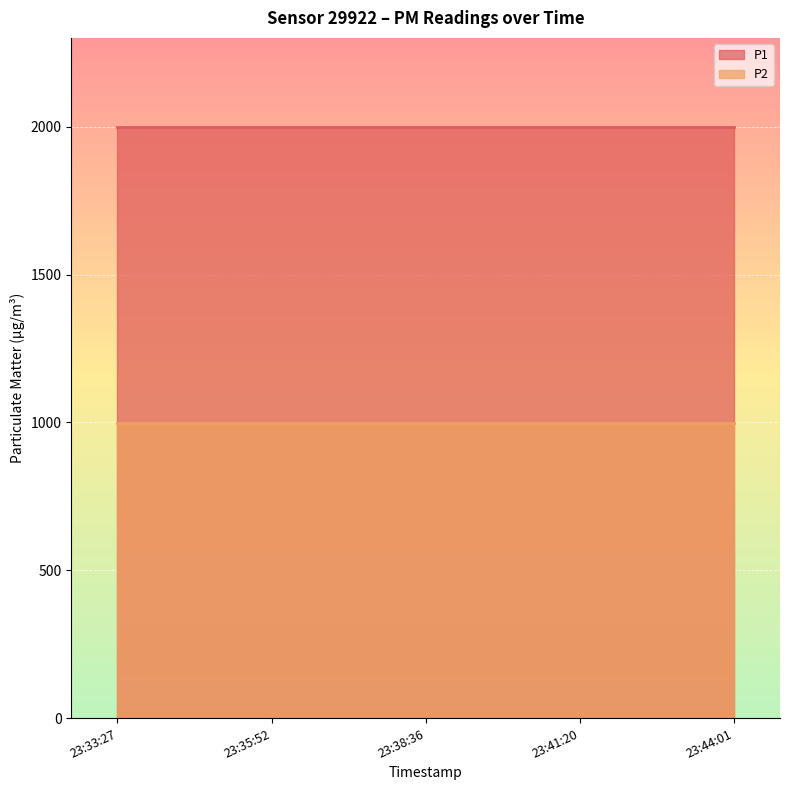

True or false: P2 has more than 1 points higher than both neighbors.

False